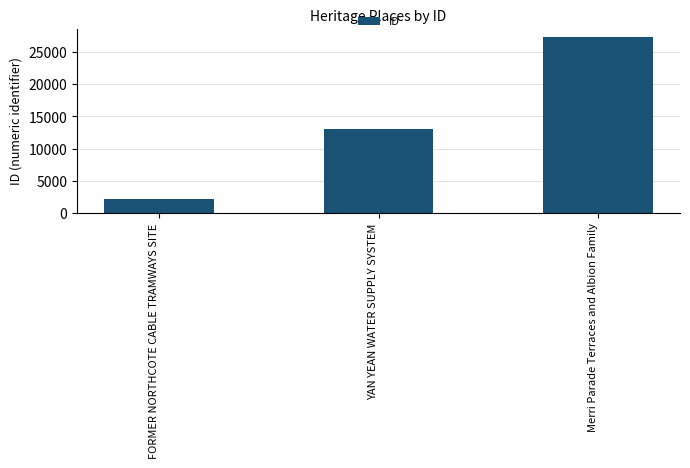

Reading right to left, transcribe all the data shown in this chart.

27270	13088	2148